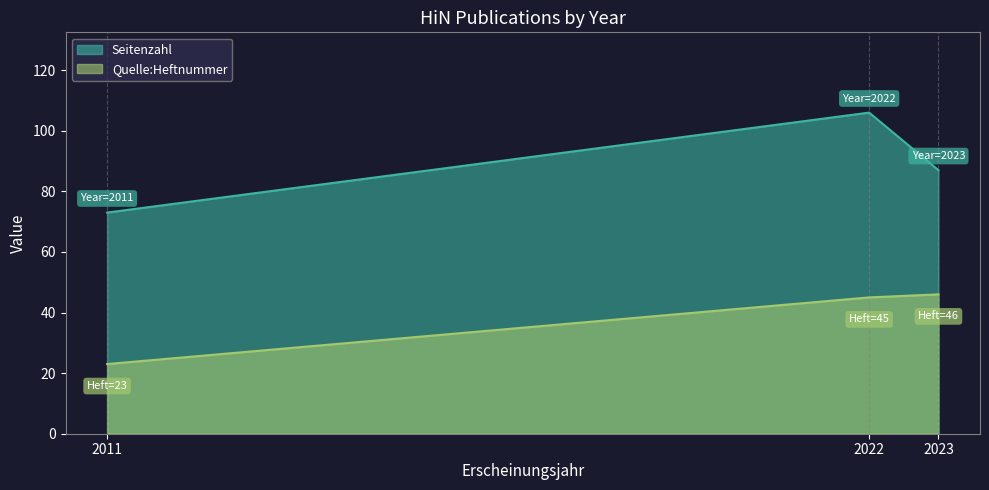

Between 2022 and 2011, which is larger?

2022